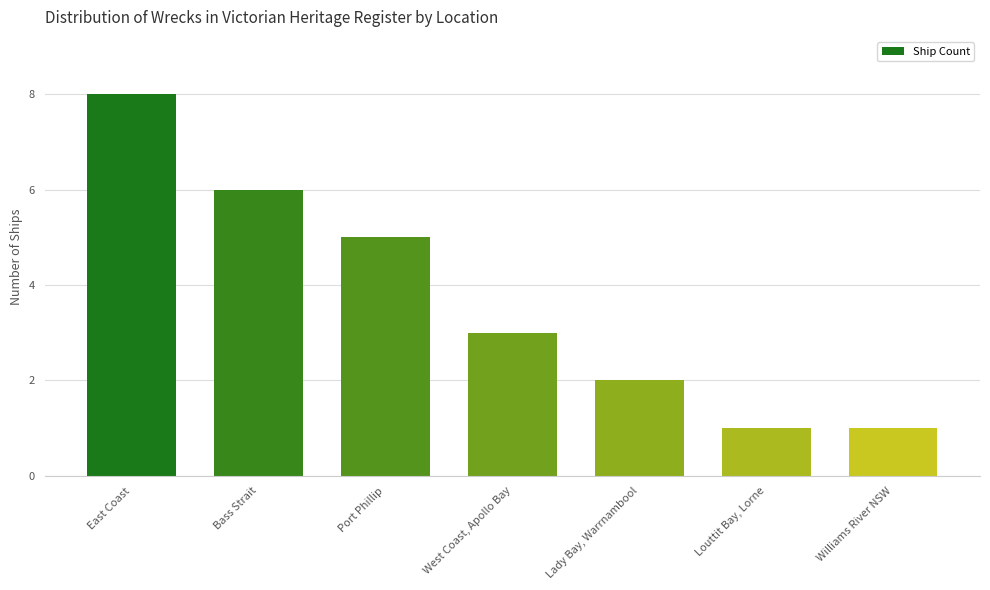

What position from the left is East Coast?

1